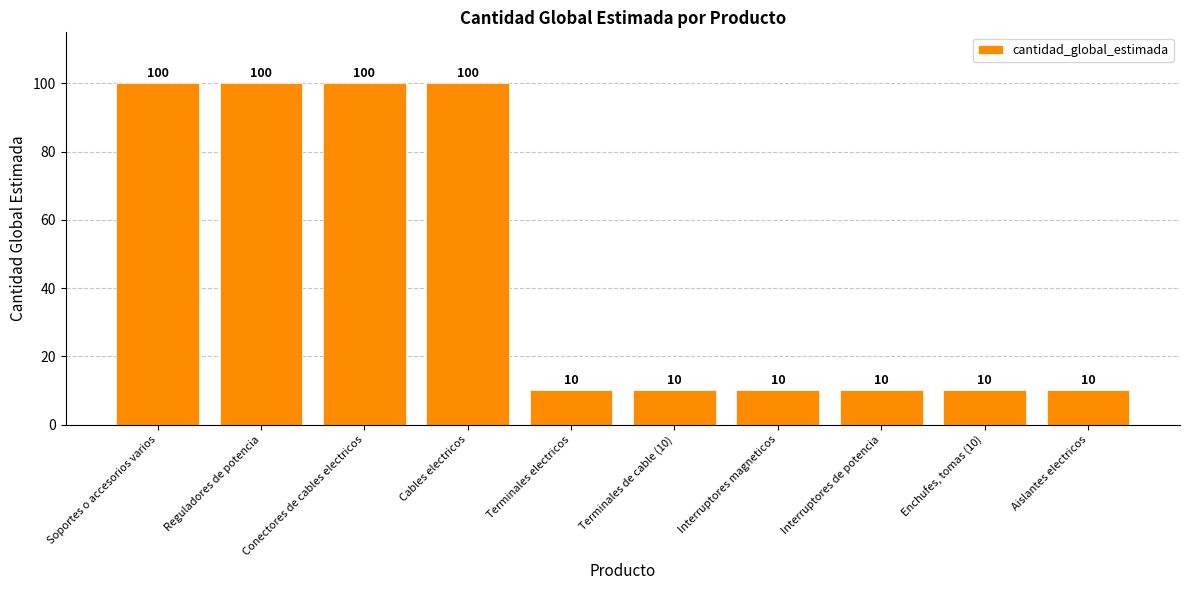

The chart shows a value of 25 at Cables electricos. True or false?

False